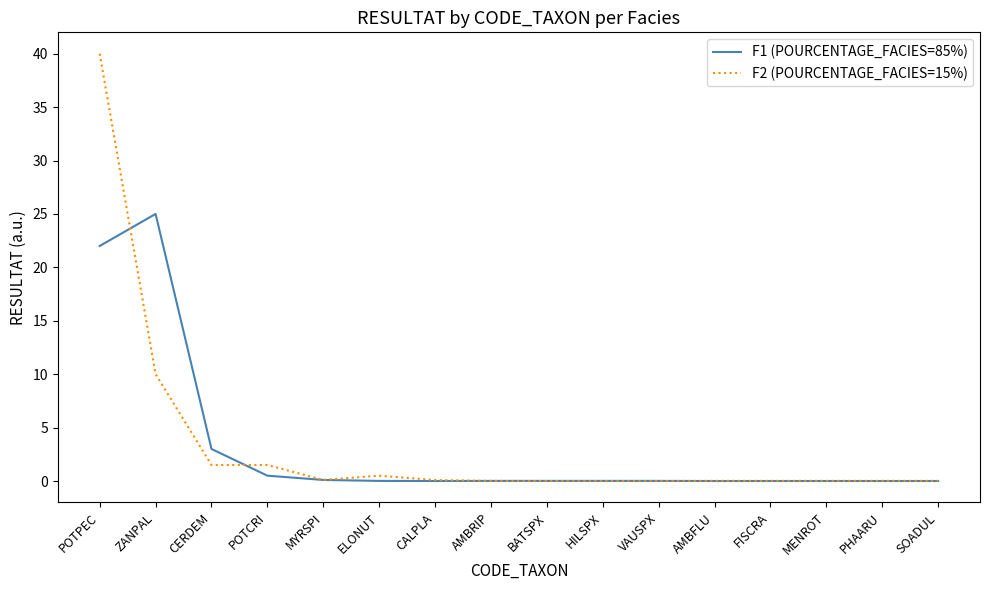

At how many categories does at least one series exceed 11?

2